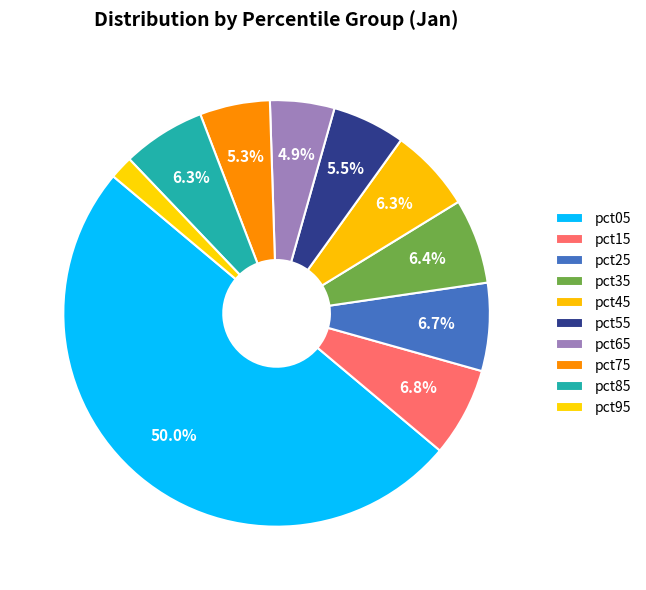

Rank the categories by value from lowest to highest.

pct95, pct65, pct75, pct55, pct85, pct45, pct35, pct25, pct15, pct05